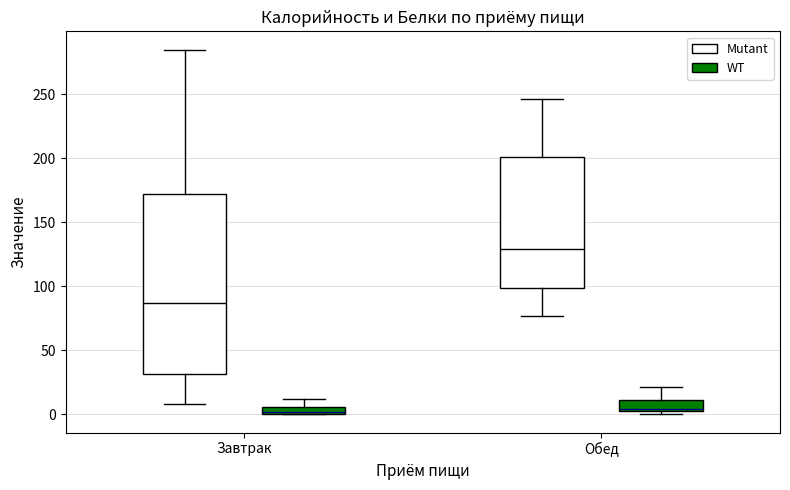

Where does the upper whisker of the box for Обед (Mutant) end on the y-axis? The values are not printed on the chart, so give them approximately, as read against the axis.

245